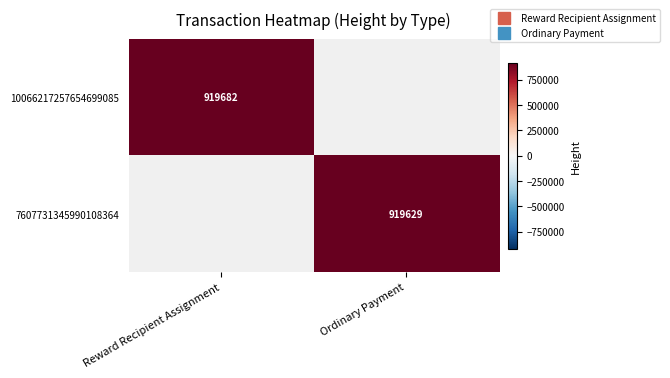

Rank the series at Reward Recipient Assignment from highest to lowest value.

10066217257654699085, 7607731345990108364